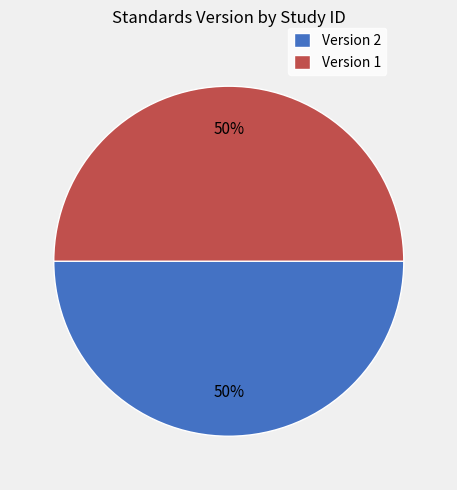

To the nearest percent, what portion does Version 2 represent?

50%